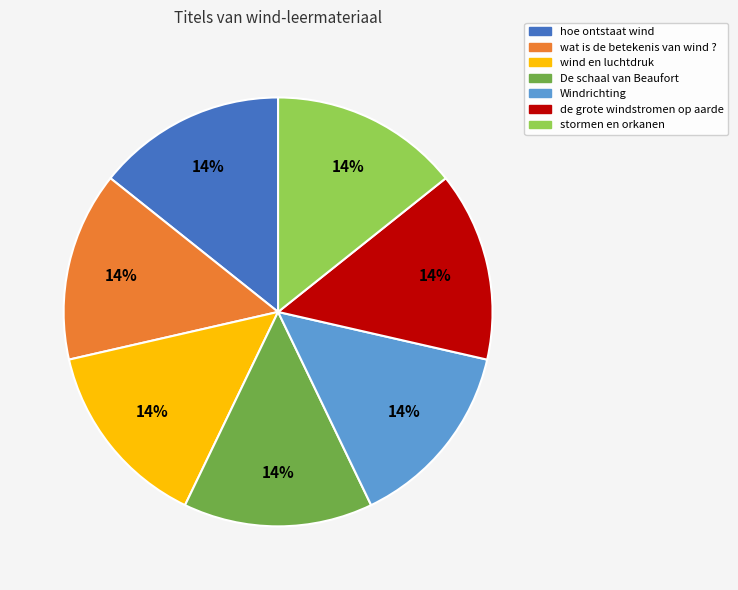

To the nearest percent, what is the average slice percentage?

14%